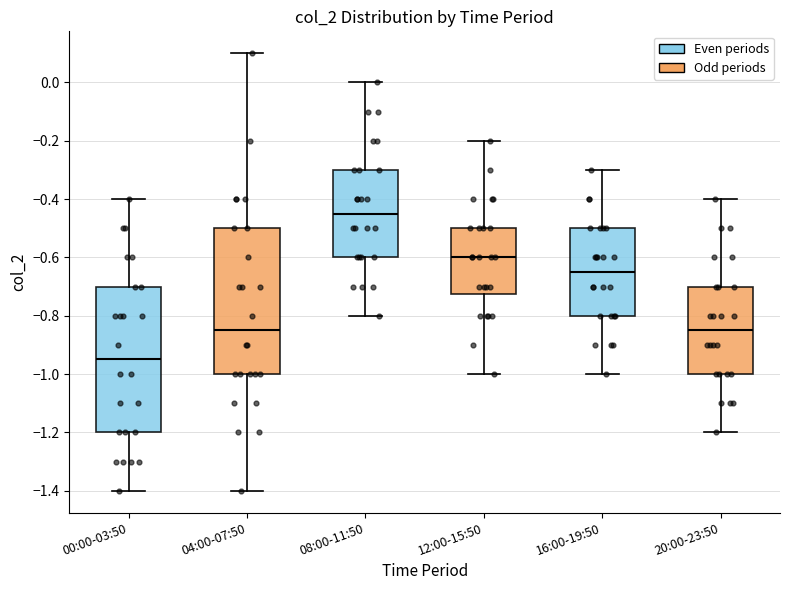

Reading left to right, read every box against the y-axis: the position of its median line, the range the box covers, and the ends of its whiskers. The values are not printed on the chart, so give them approximately, as read against the axis.

00:00-03:50: median -0.94, box -1.20 to -0.70, whiskers -1.40 to -0.40
04:00-07:50: median -0.84, box -1.00 to -0.50, whiskers -1.40 to 0.10
08:00-11:50: median -0.44, box -0.60 to -0.30, whiskers -0.80 to 0.00
12:00-15:50: median -0.60, box -0.72 to -0.50, whiskers -1.00 to -0.20
16:00-19:50: median -0.64, box -0.80 to -0.50, whiskers -1.00 to -0.30
20:00-23:50: median -0.84, box -1.00 to -0.70, whiskers -1.20 to -0.40